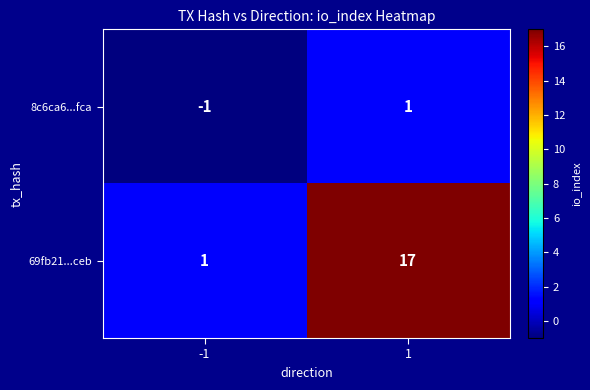

Between -1 and 1, which series saw the biggest shift?

69fb21...ceb